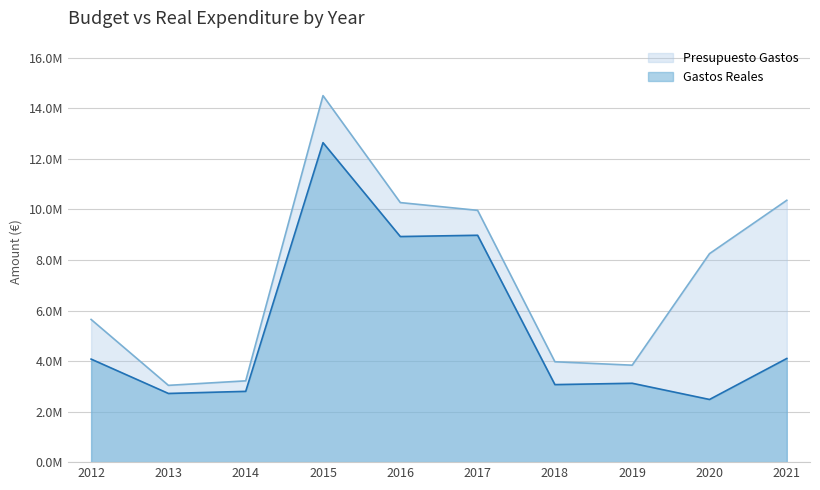

What is the sum of all Gastos Reales values?

52913027.1